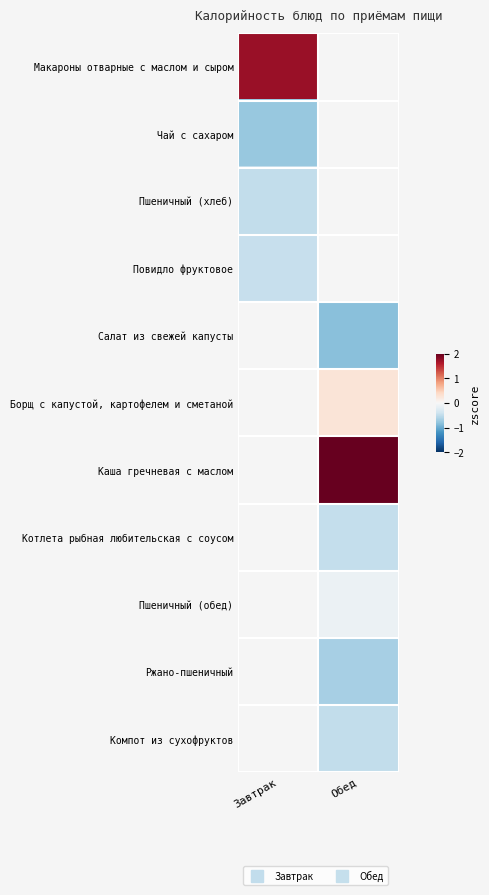

Is the value of Ржано-пшеничный at Завтрак greater than the value of Пшеничный (хлеб) at Завтрак?

No